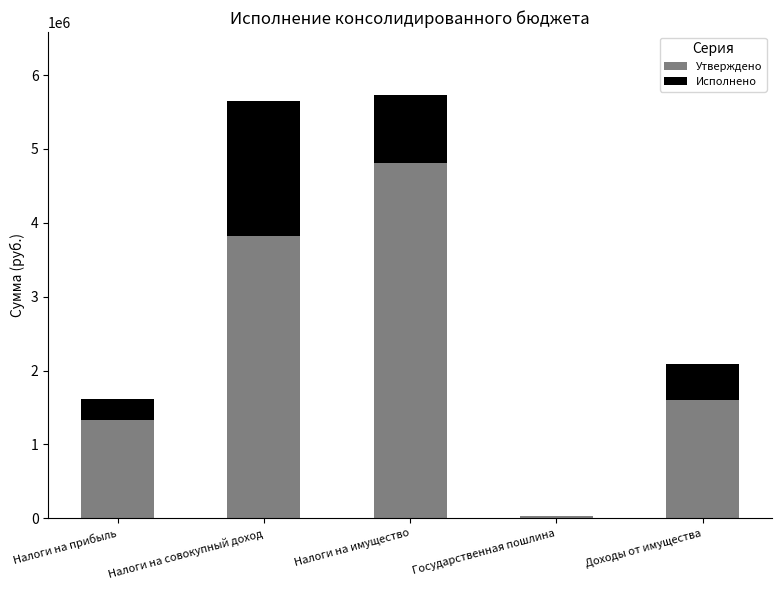

What is the total value across all series at Налоги на прибыль?

1616258.6